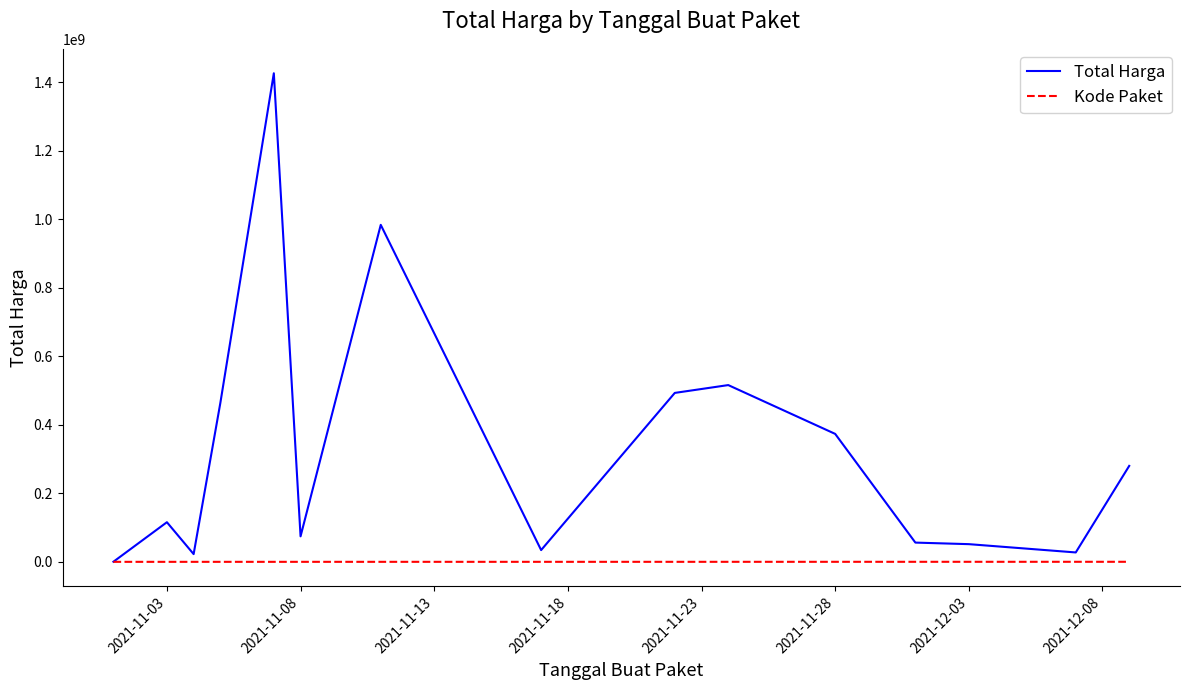

What is the maximum value shown in the chart?

1425867900.0